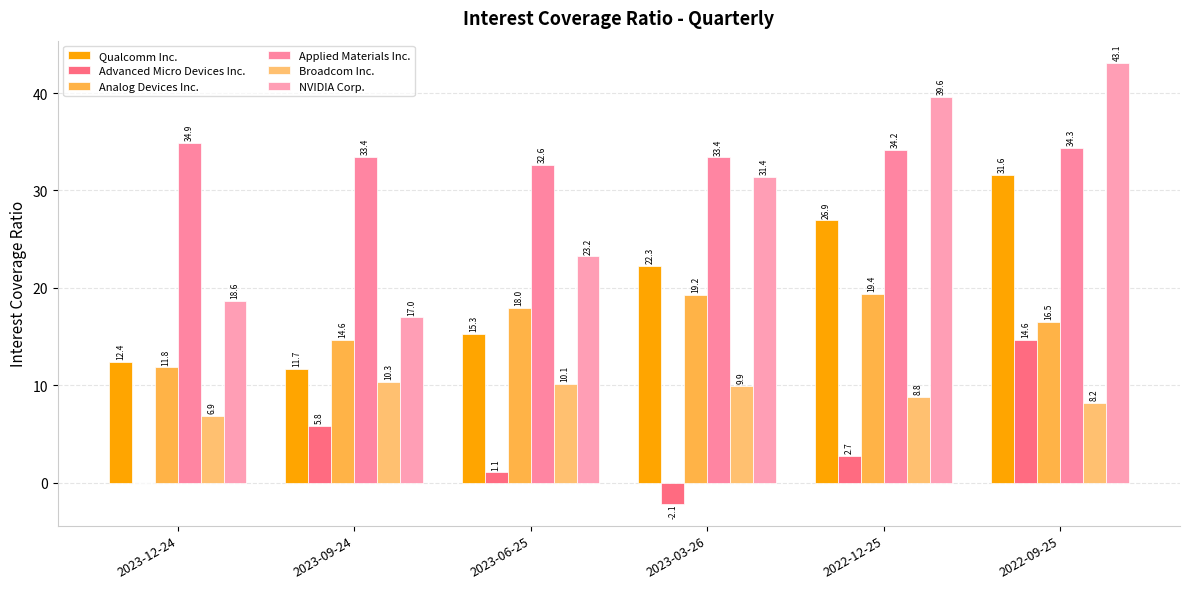

Which series has the largest range (max minus min)?

NVIDIA Corp.